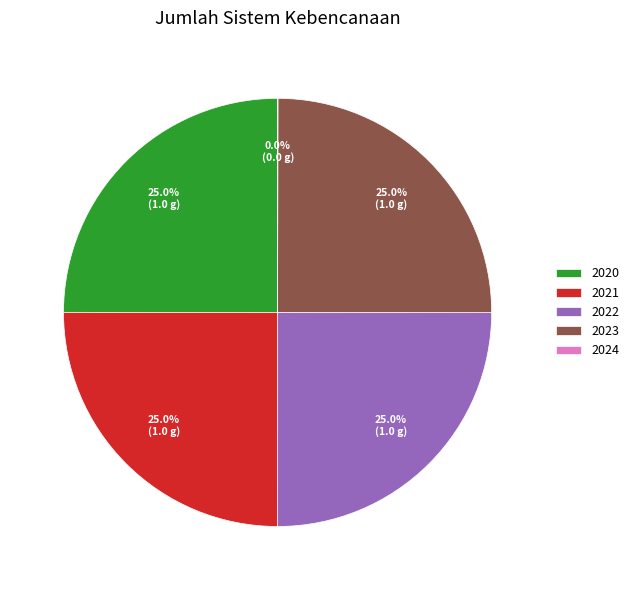

What is the total percentage of 2023 and 2020?

50.0%